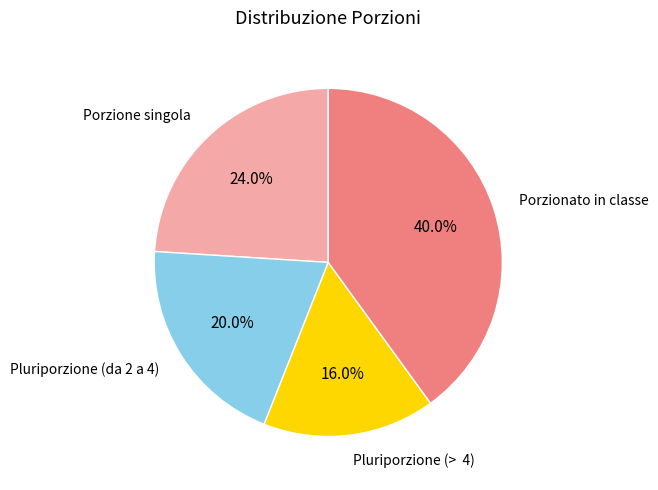

What portion of the pie excludes Porzionato in classe?

60.0%